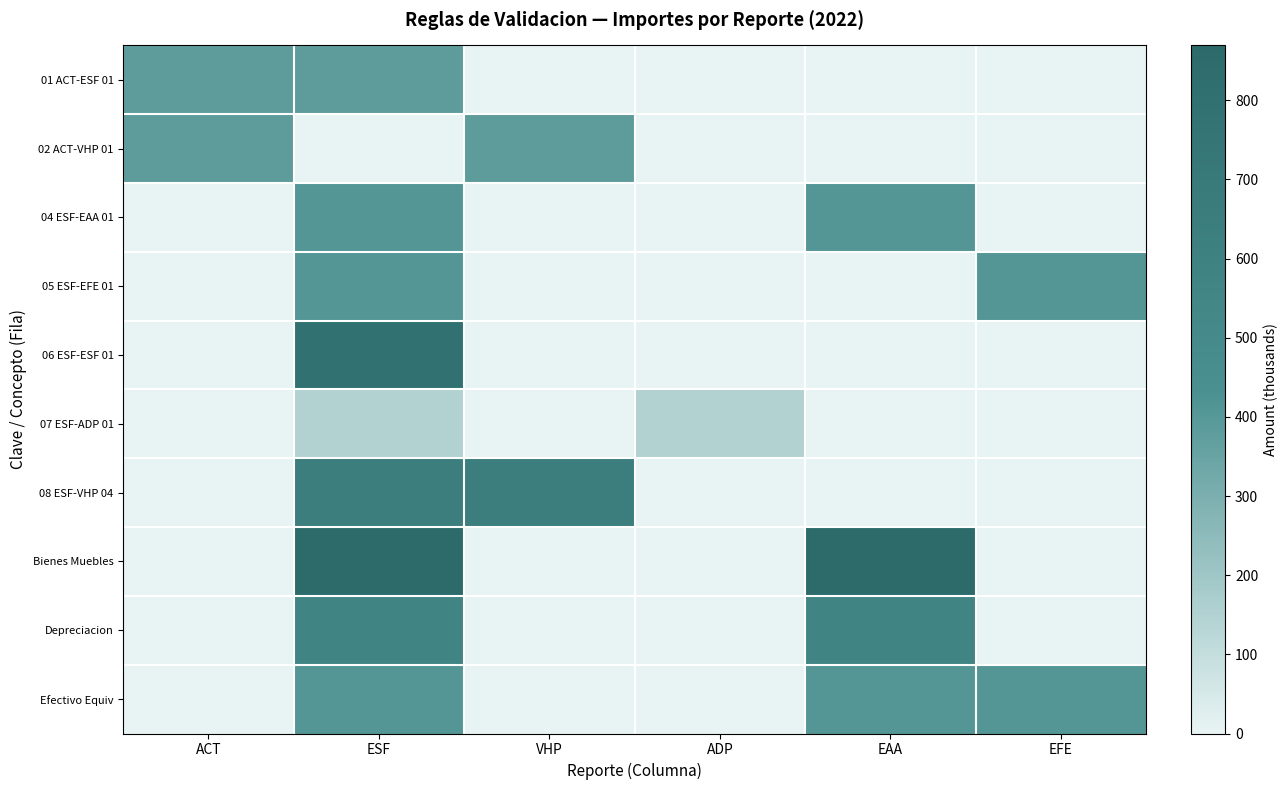

Reading right to left, extract all data points from this chart.

01 ACT-ESF 01: EFE=0.0	EAA=0.0	ADP=0.0	VHP=0.0	ESF=377.4	ACT=377.4
02 ACT-VHP 01: EFE=0.0	EAA=0.0	ADP=0.0	VHP=377.4	ESF=0.0	ACT=377.4
04 ESF-EAA 01: EFE=0.0	EAA=405.7	ADP=0.0	VHP=0.0	ESF=405.7	ACT=0.0
05 ESF-EFE 01: EFE=405.7	EAA=0.0	ADP=0.0	VHP=0.0	ESF=405.7	ACT=0.0
06 ESF-ESF 01: EFE=0.0	EAA=0.0	ADP=0.0	VHP=0.0	ESF=789.2	ACT=0.0
07 ESF-ADP 01: EFE=0.0	EAA=0.0	ADP=147.1	VHP=0.0	ESF=147.1	ACT=0.0
08 ESF-VHP 04: EFE=0.0	EAA=0.0	ADP=0.0	VHP=642.1	ESF=642.1	ACT=0.0
Bienes Muebles: EFE=0.0	EAA=869.3	ADP=0.0	VHP=0.0	ESF=869.3	ACT=0.0
Depreciacion: EFE=0.0	EAA=573.4	ADP=0.0	VHP=0.0	ESF=573.4	ACT=0.0
Efectivo Equiv: EFE=405.7	EAA=405.7	ADP=0.0	VHP=0.0	ESF=405.7	ACT=0.0